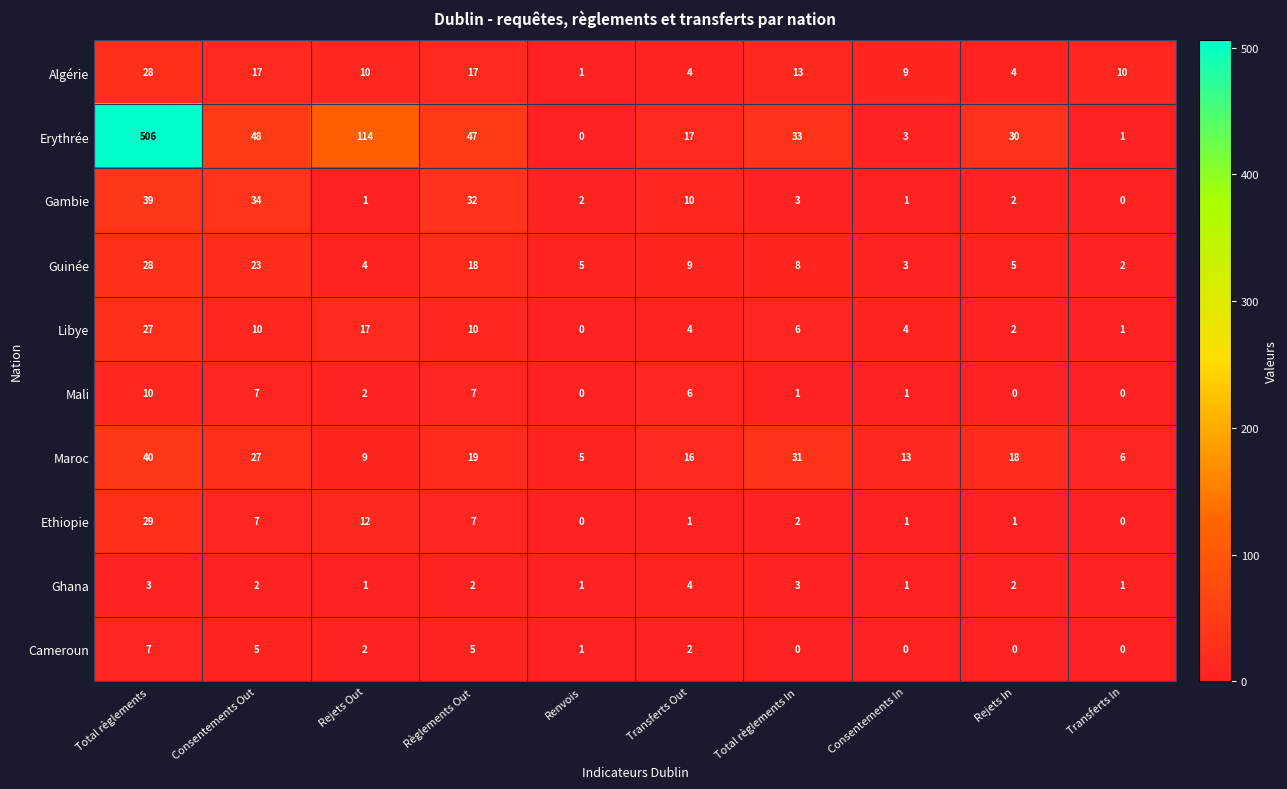

The Algérie series shows 49 at Total règlements. True or false?

False